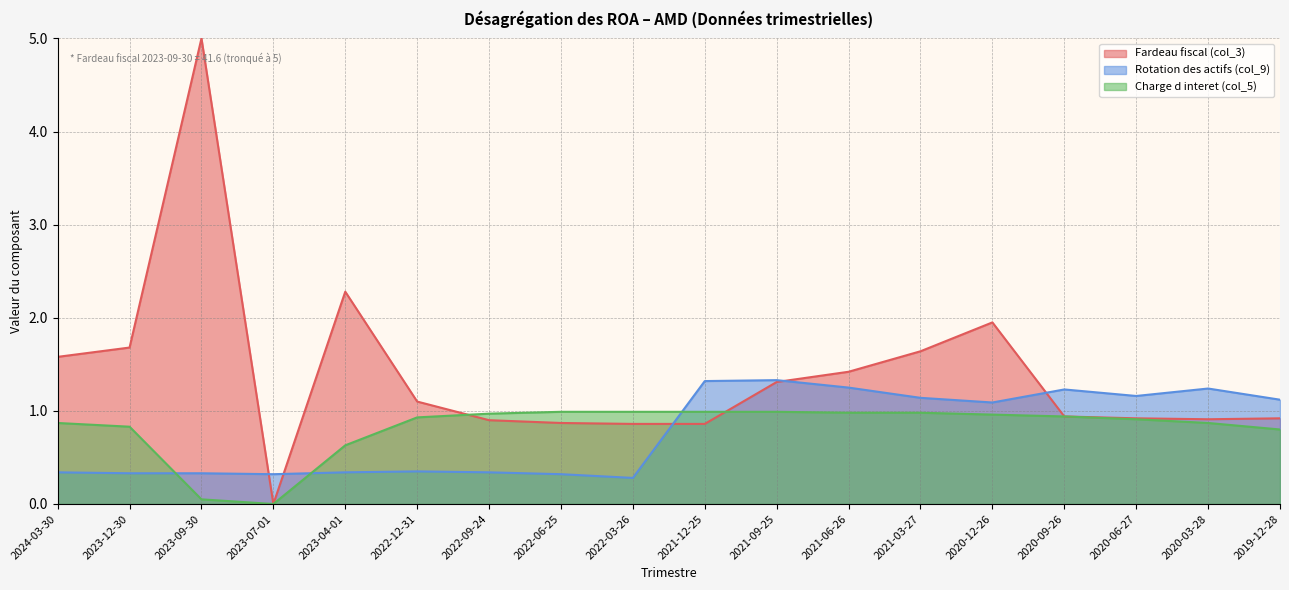

Is it true that Charge d interet (col_5) equals 1.4 at 2023-12-30?

False